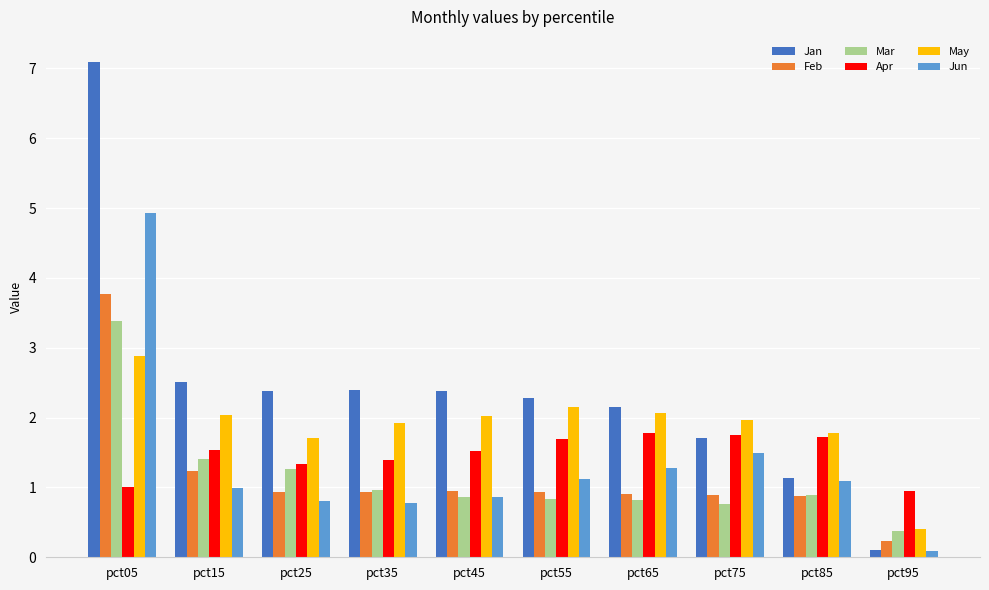

The Mar series shows 0.8 at pct65. True or false?

True